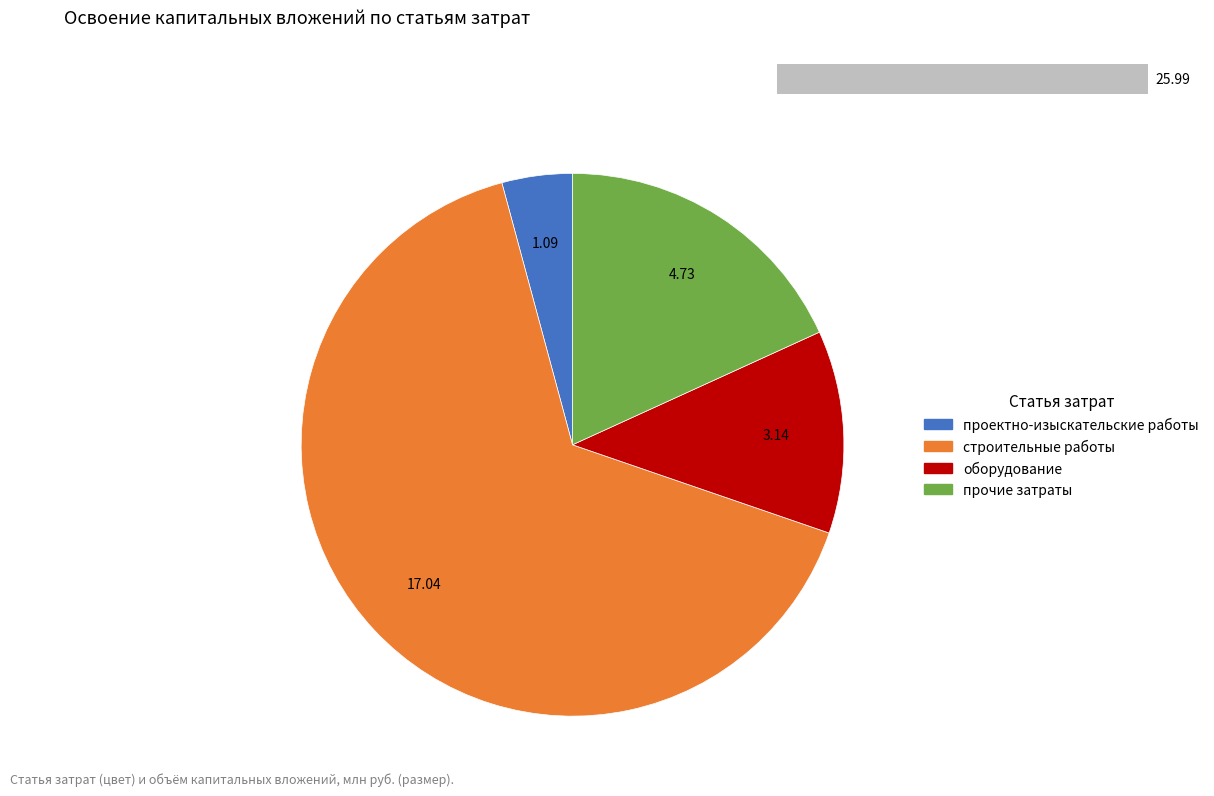

Is there any slice that represents more than half of the pie?

Yes